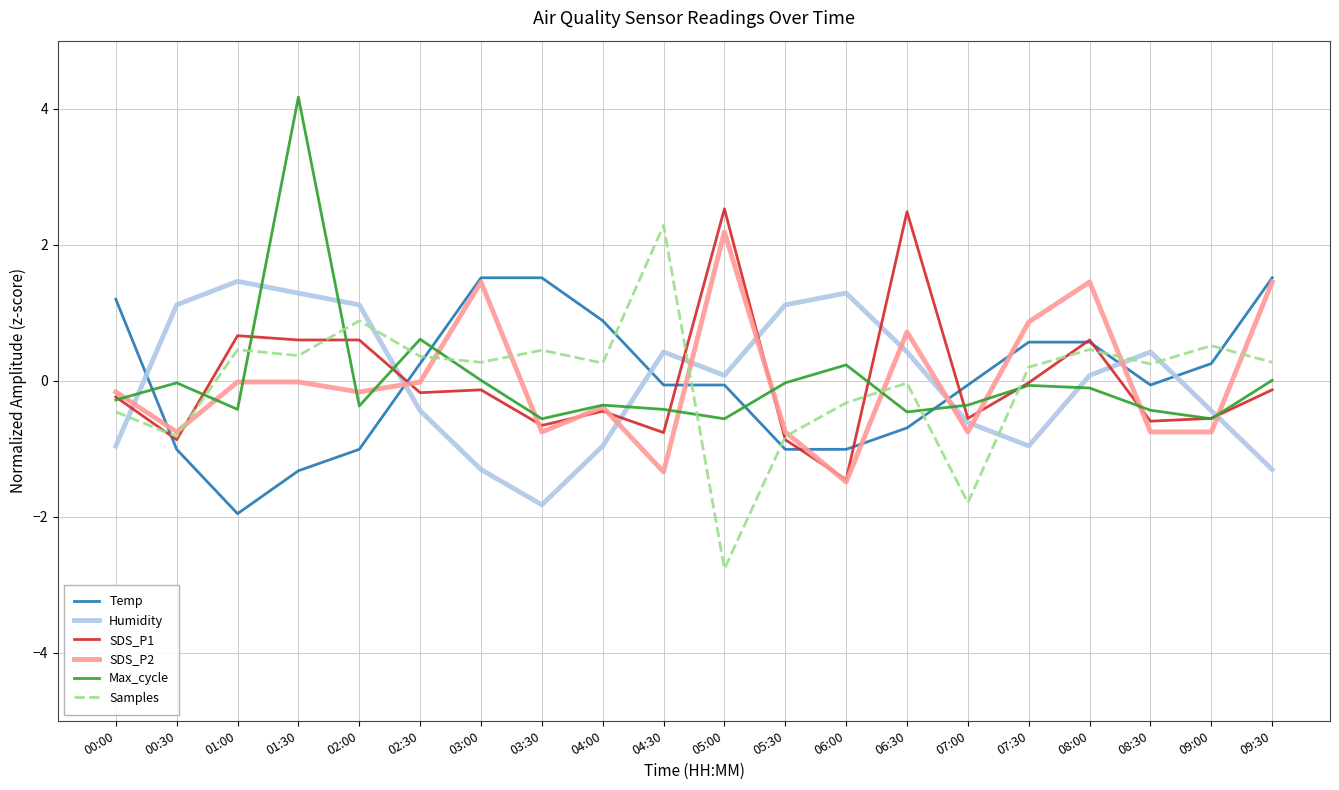

How many interior local valleys does the Samples series have?

7